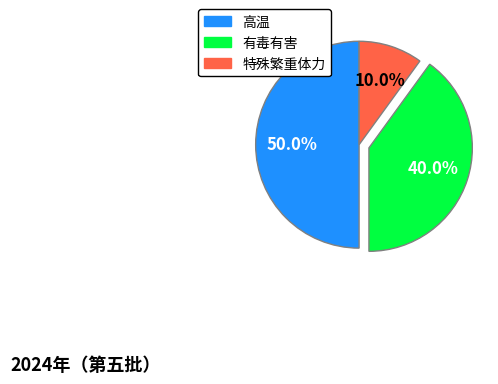

Does 有毒有害 represent more than half of the total?

No